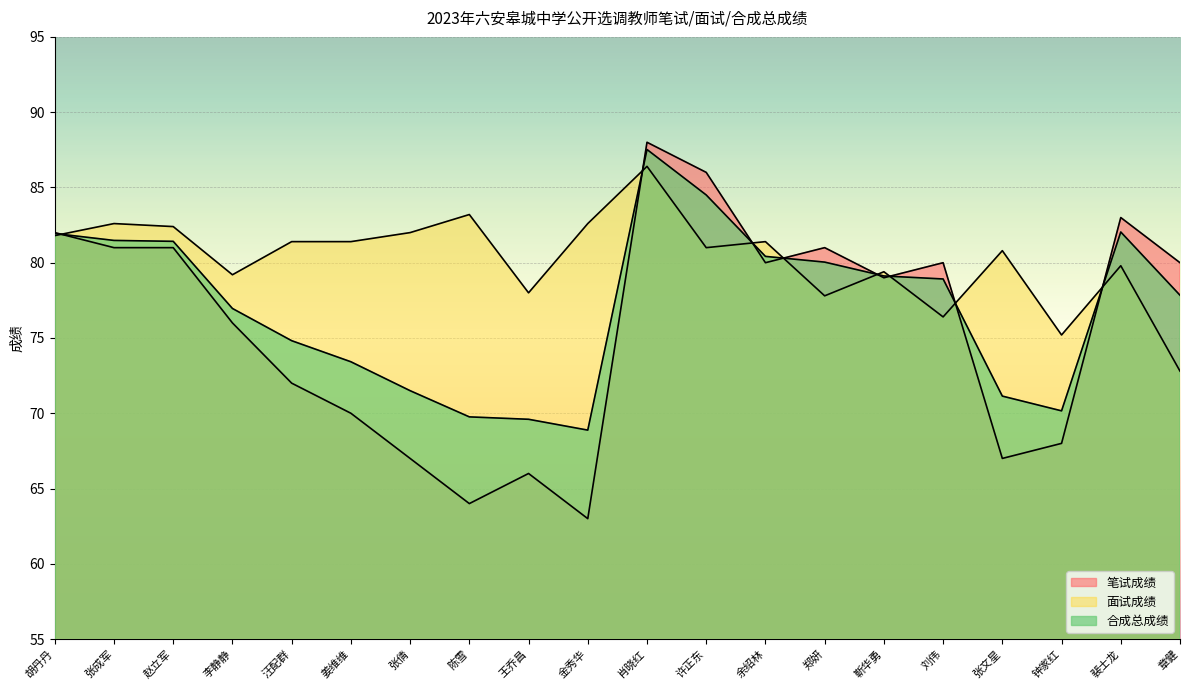

What is the highest value of the 笔试成绩 series?

88.0